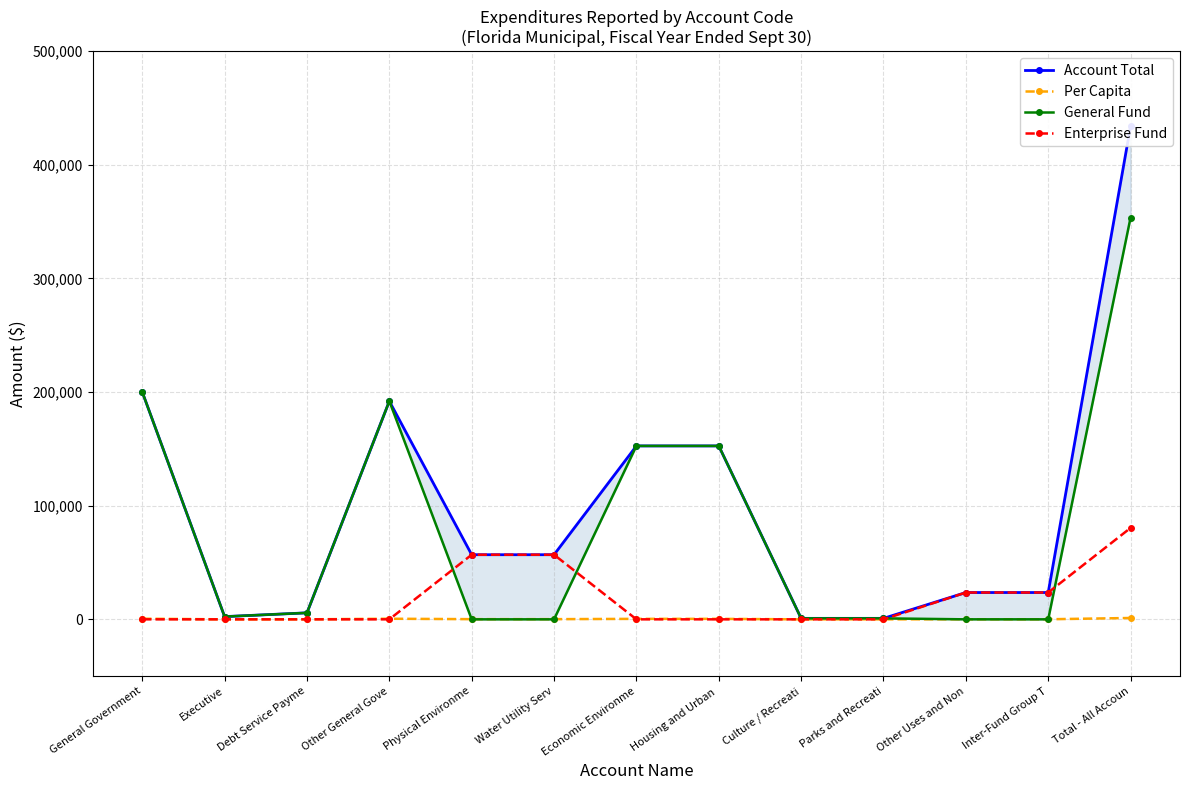

What is the difference between the highest and lowest values at Physical Environme?

56870.0